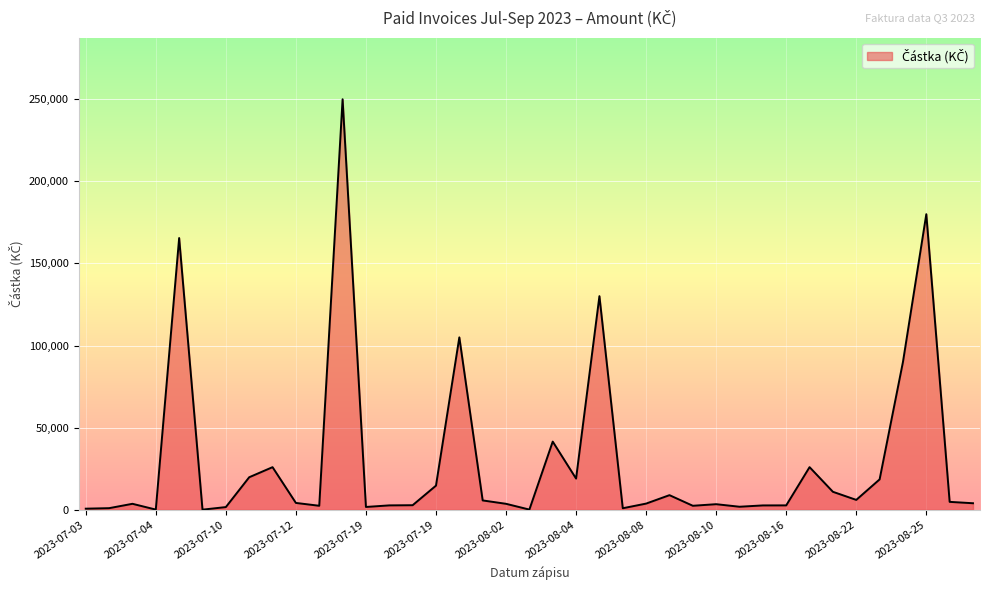

What is the greatest value displayed?

250000.0